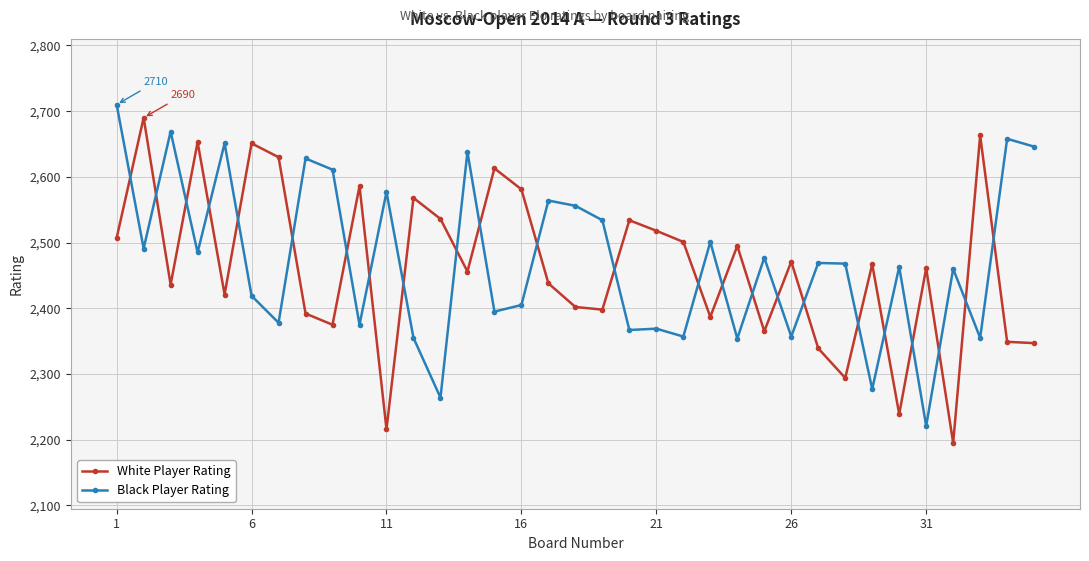

Which series has the widest spread of values?

White Player Rating